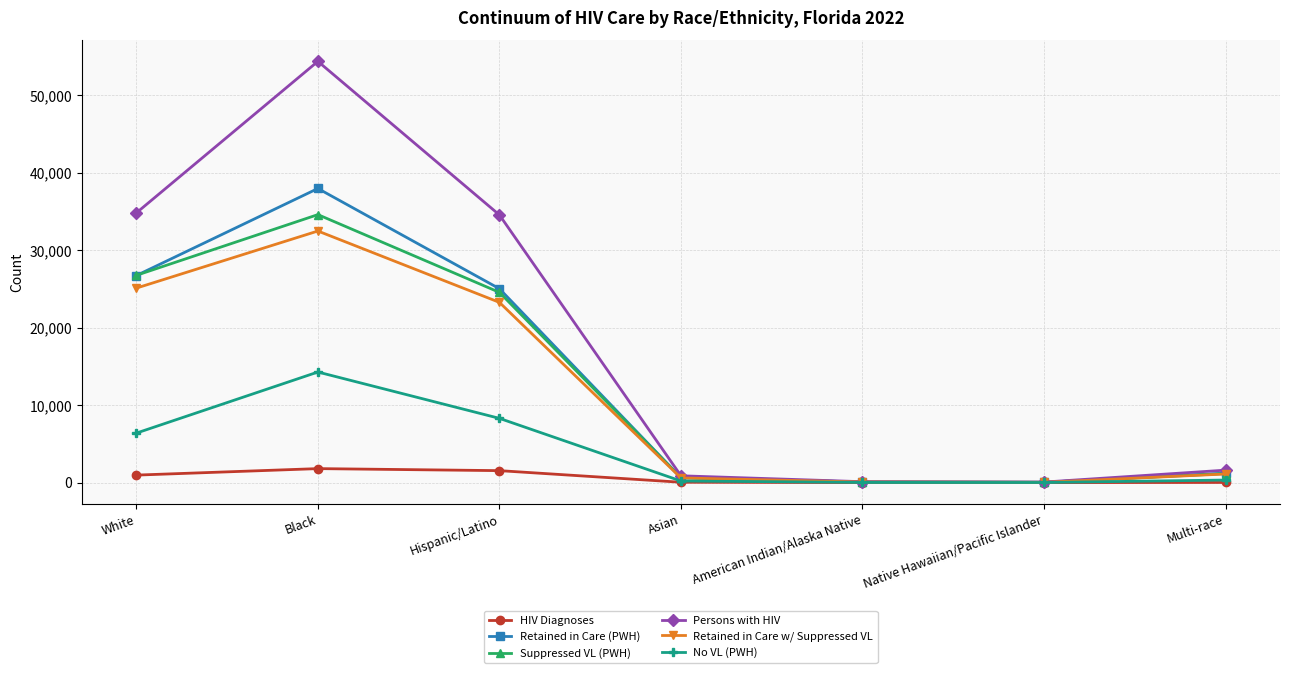

At which category does the chart reach its peak across all series?

Black